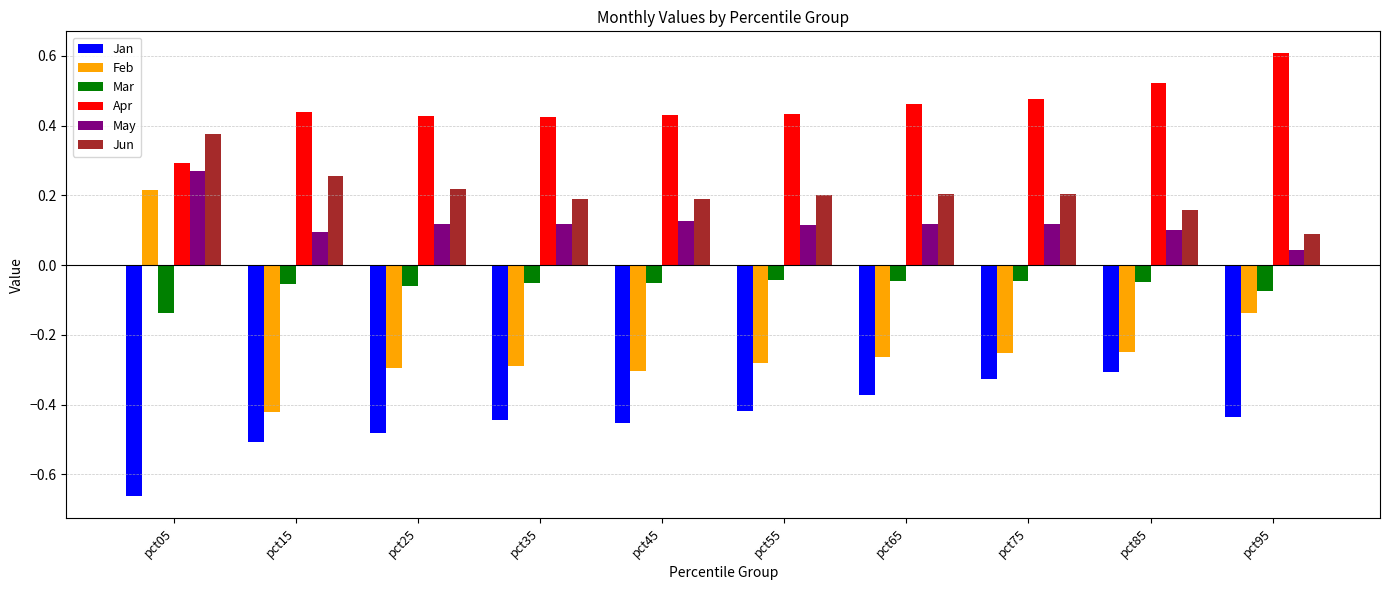

At which label does Jan reach its peak?

pct85